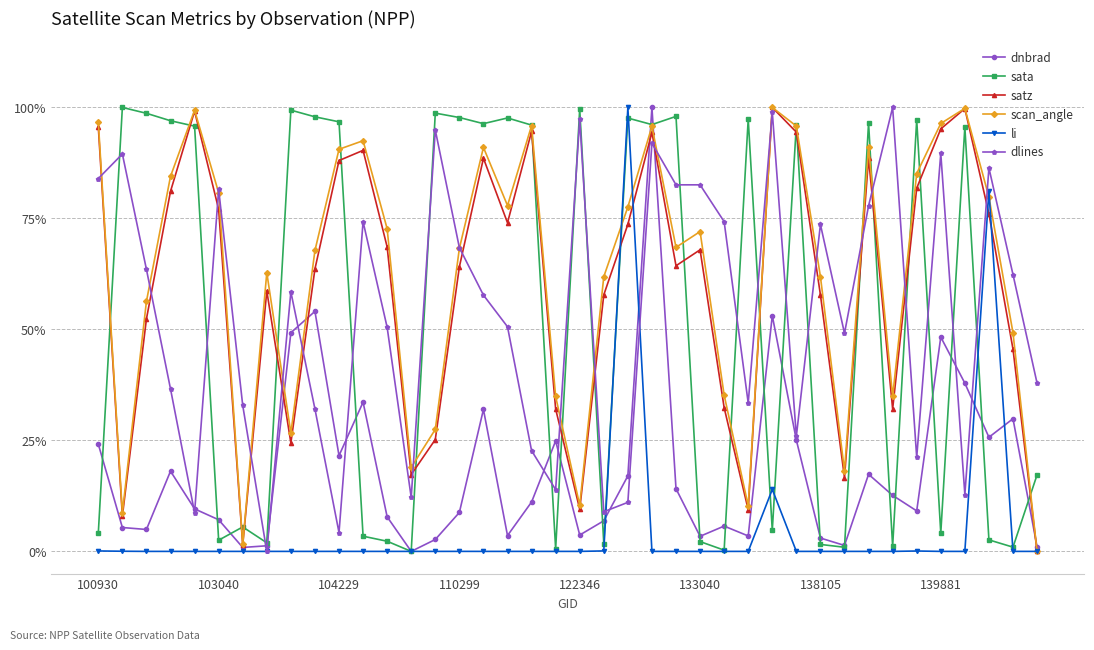

How many interior local peaks does the scan_angle series have?

10